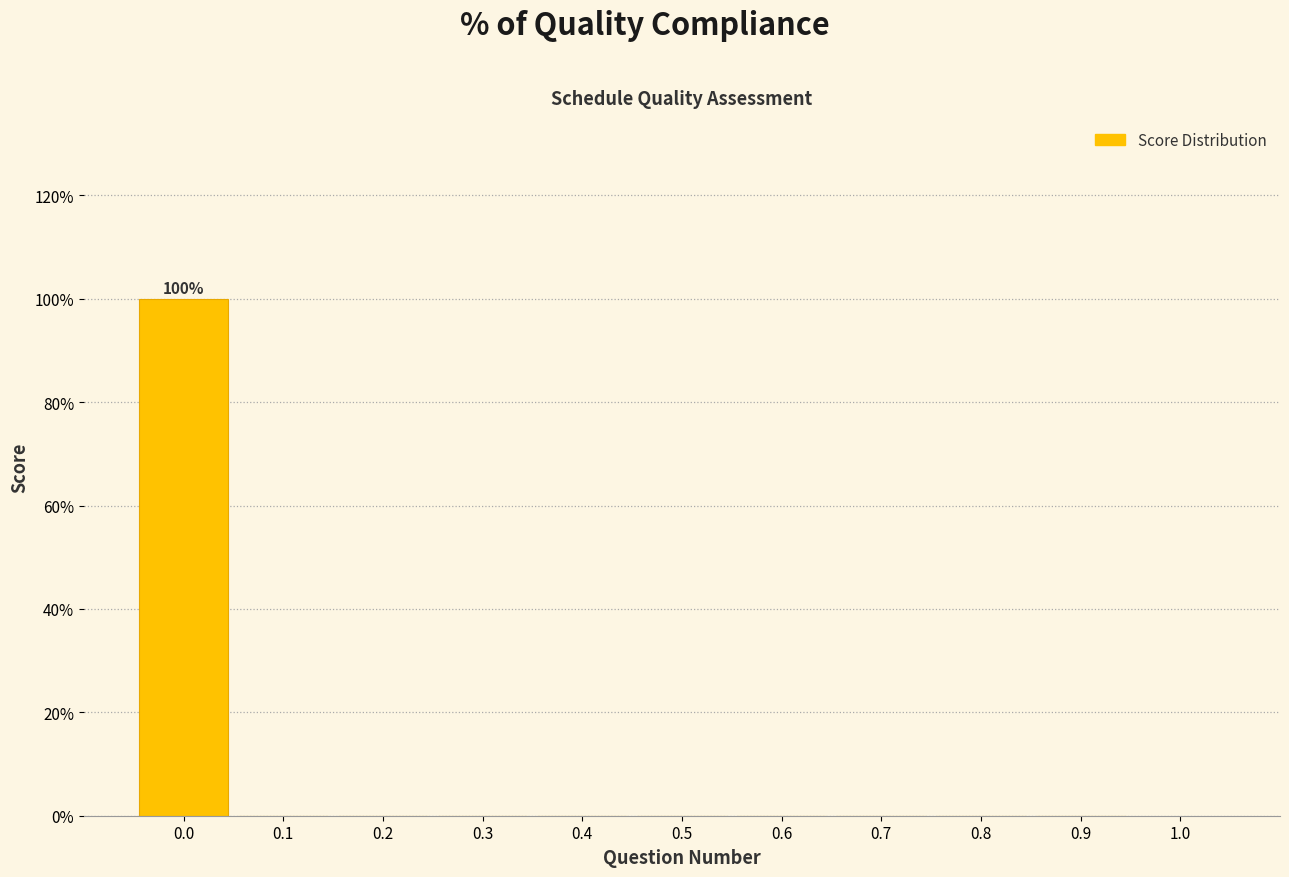

Which range on the x-axis has the tallest bar?

-0.05 to 0.05